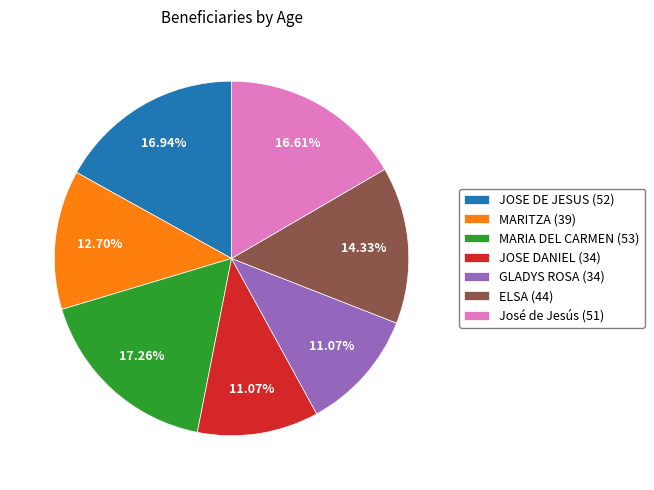

Between José de Jesús (51) and GLADYS ROSA (34), which is larger?

José de Jesús (51)